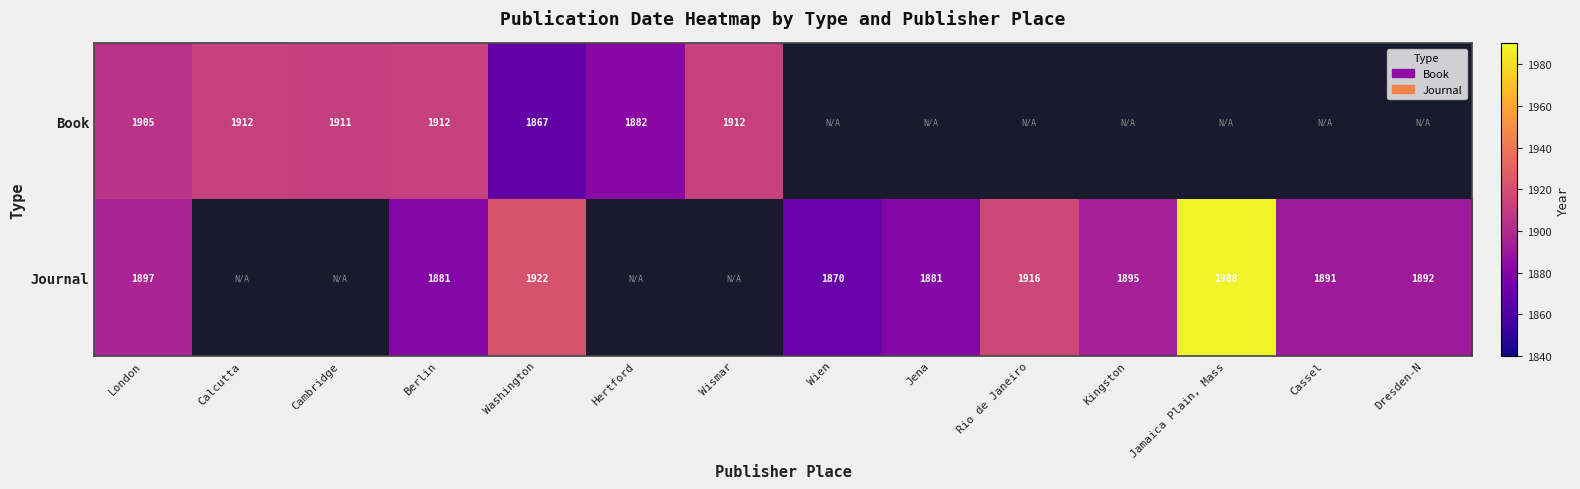

Rank the series at Washington from lowest to highest value.

Book, Journal